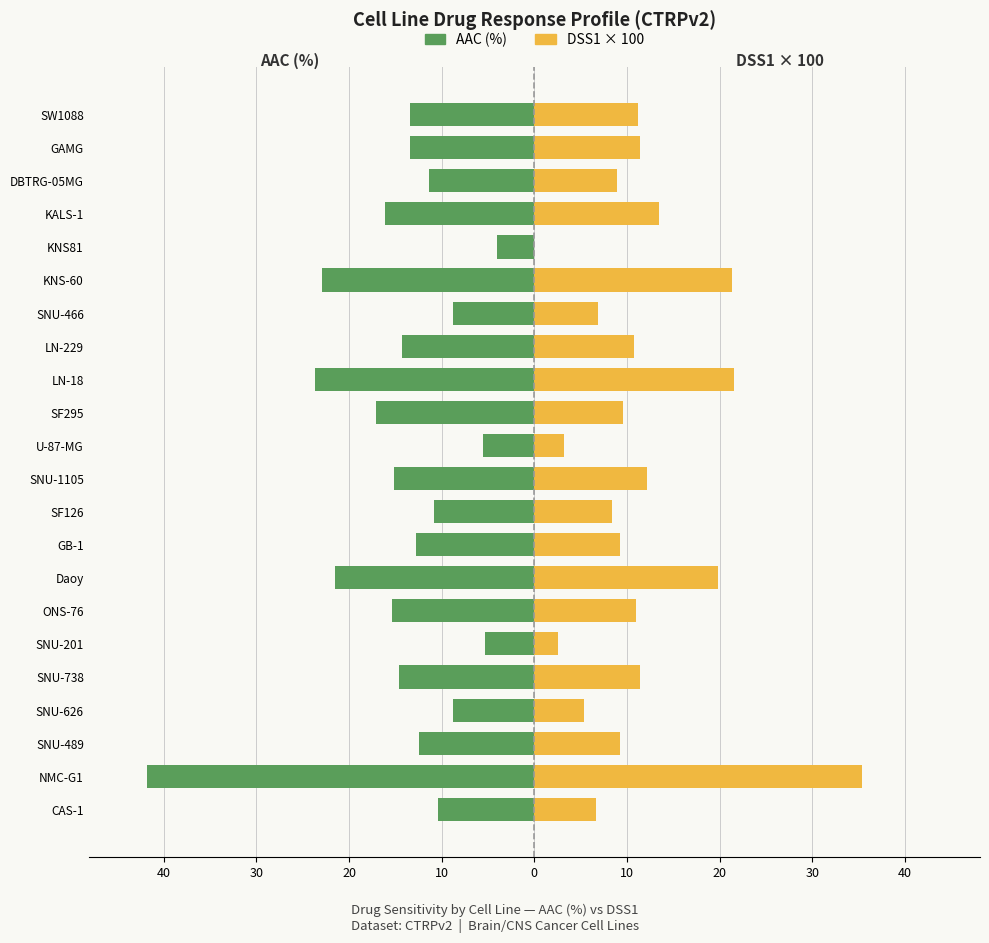

Reading left to right, extract all data points from this chart.

AAC (%): -10.4	-41.8	-12.5	-8.8	-14.6	-5.4	-15.4	-21.6	-12.7	-10.8	-15.2	-5.5	-17.1	-23.7	-14.3	-8.7	-23.0	-4.0	-16.1	-11.4	-13.4	-13.5
DSS1 × 100: 6.7	35.4	9.2	5.4	11.4	2.6	11.0	19.8	9.2	8.4	12.2	3.2	9.5	21.5	10.8	6.9	21.3	0.0	13.5	8.9	11.4	11.2